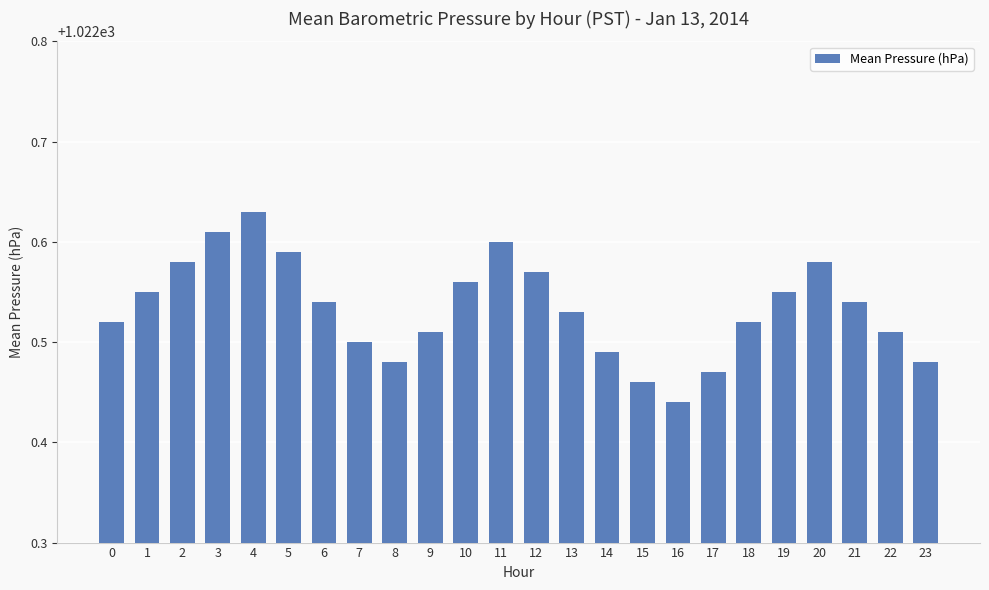

At which category does the chart reach its minimum across all series?

16